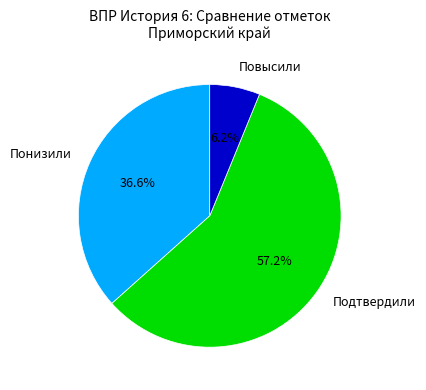

Which category has the biggest portion of the pie?

Подтвердили